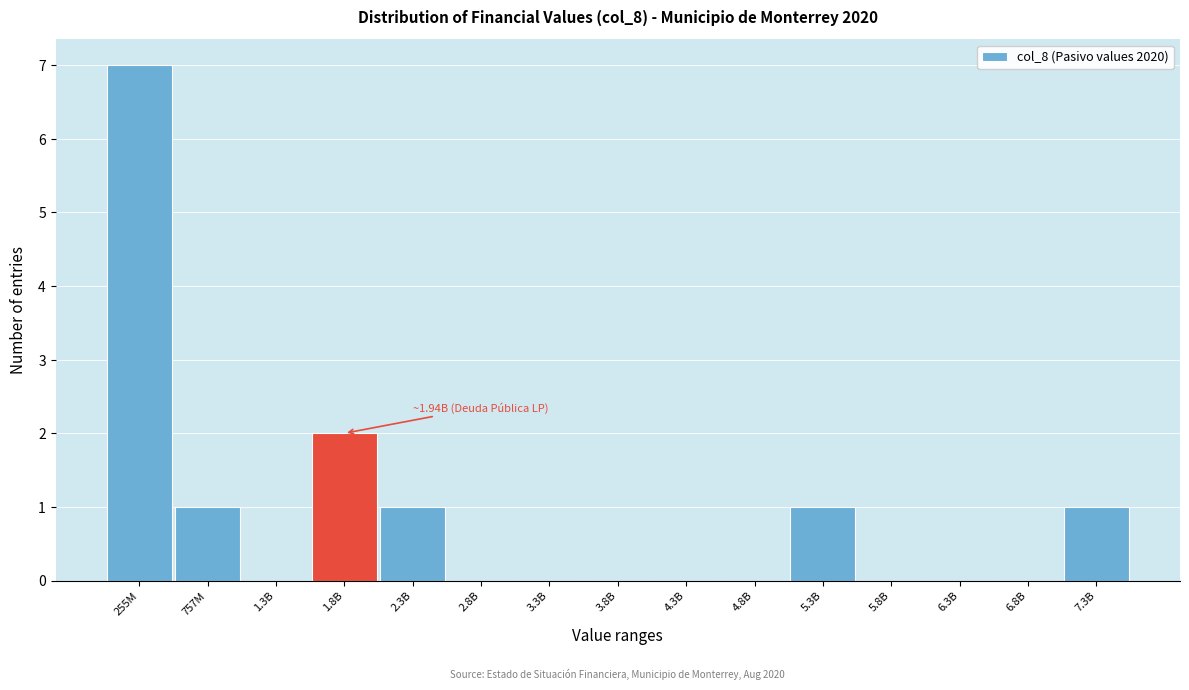

Reading left to right, what are all the values shown in this chart?

255M=7	757M=1	1.3B=0	1.8B=2	2.3B=1	2.8B=0	3.3B=0	3.8B=0	4.3B=0	4.8B=0	5.3B=1	5.8B=0	6.3B=0	6.8B=0	7.3B=1